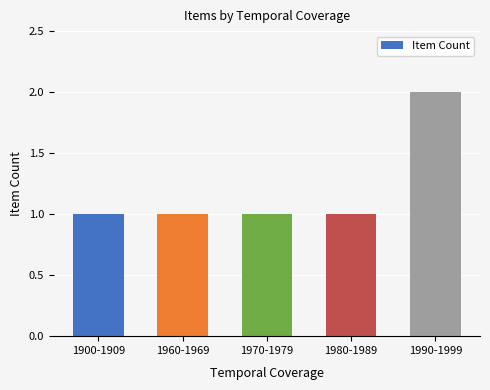

What is the difference between the maximum and minimum values?

1